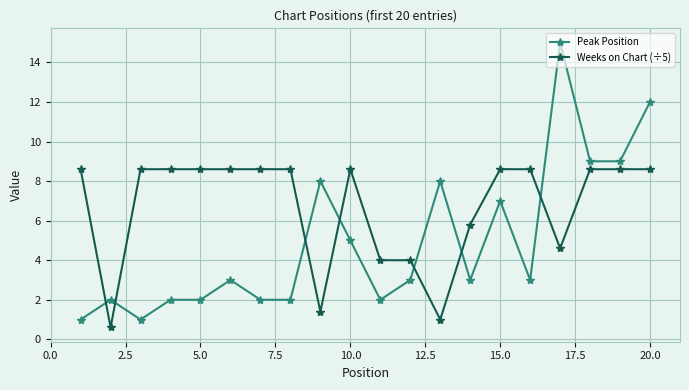

What is the value of the Weeks on Chart (÷5) point at the 8th from the left?

8.6